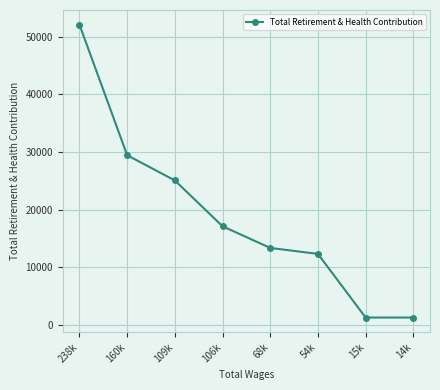

True or false: there are more than 1 points higher than both neighbors.

False